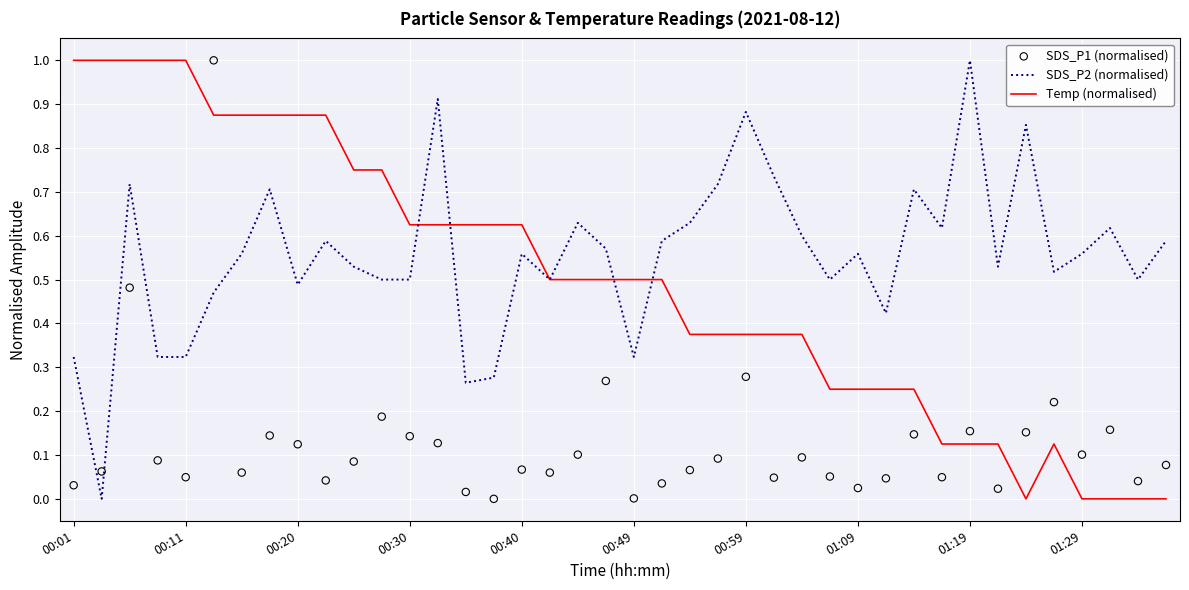

Which series reaches the minimum Y coordinate?

SDS_P2 (normalised)